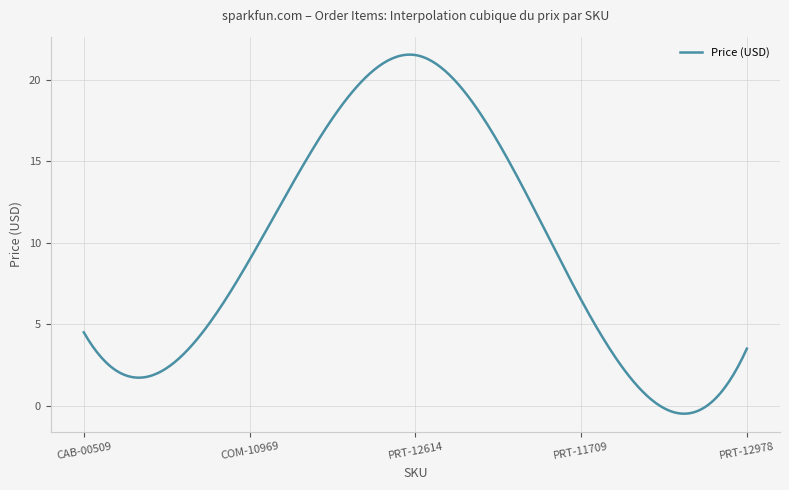

What is the difference between the maximum and minimum values?

22.0